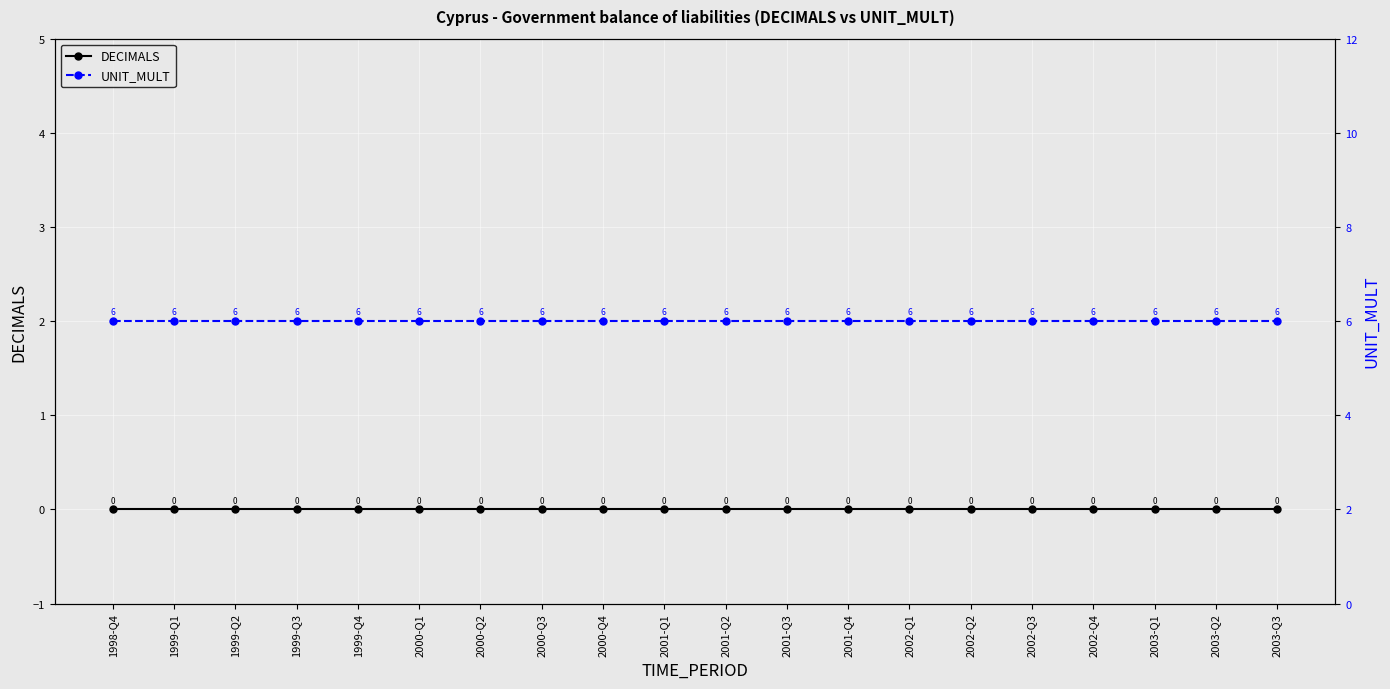

What position from the left is 2003-Q2?

19